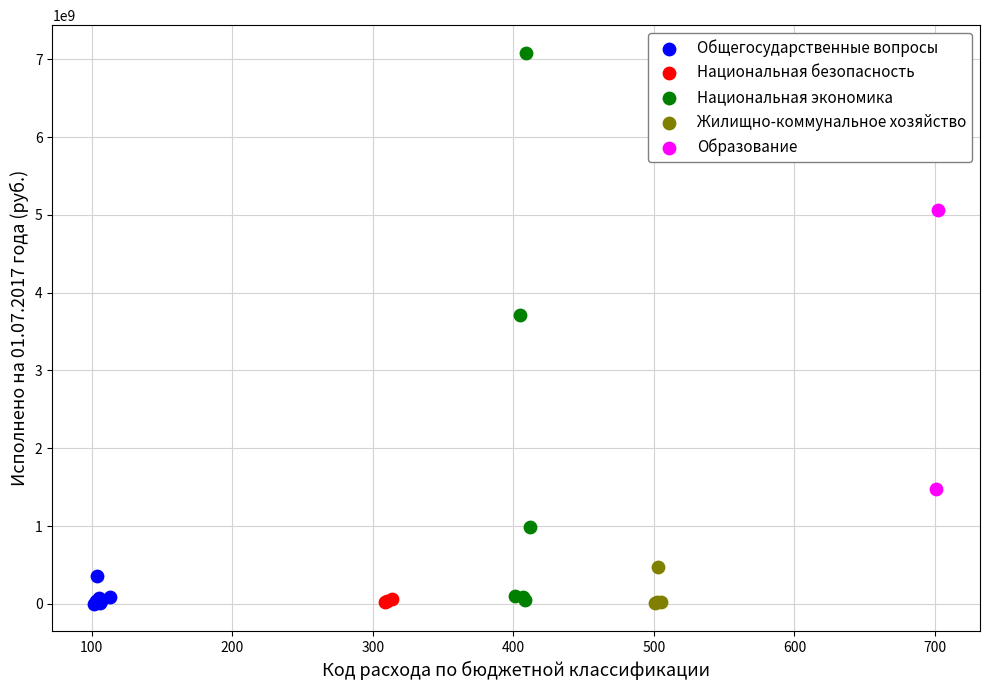

What are all the series names shown in the legend?

Общегосударственные вопросы, Национальная безопасность, Национальная экономика, Жилищно-коммунальное хозяйство, Образование